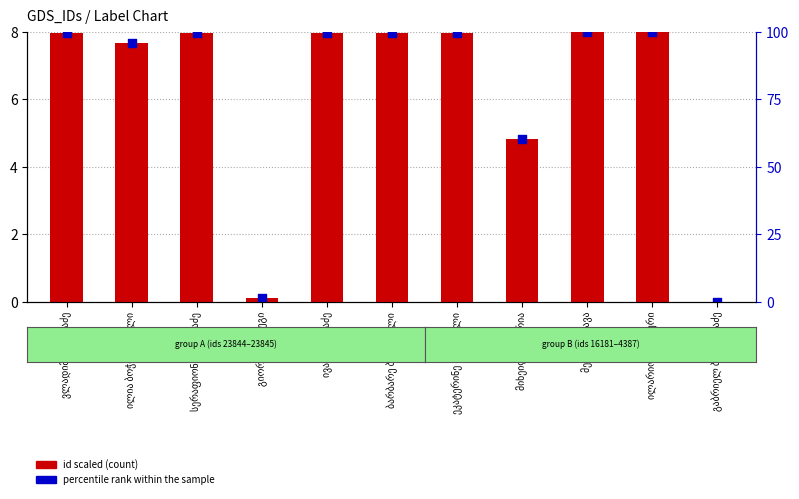

Which series contains the lowest Y value?

id (scaled)